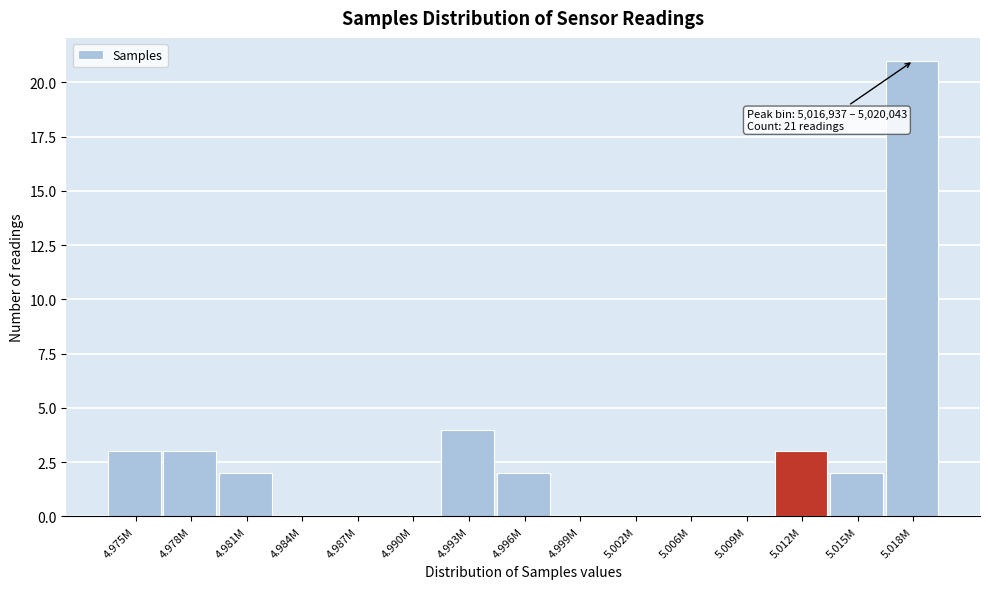

Reading left to right, list all the values displayed in this chart.

4.975M=3	4.978M=3	4.981M=2	4.984M=0	4.987M=0	4.990M=0	4.993M=4	4.996M=2	4.999M=0	5.002M=0	5.006M=0	5.009M=0	5.012M=3	5.015M=2	5.018M=21